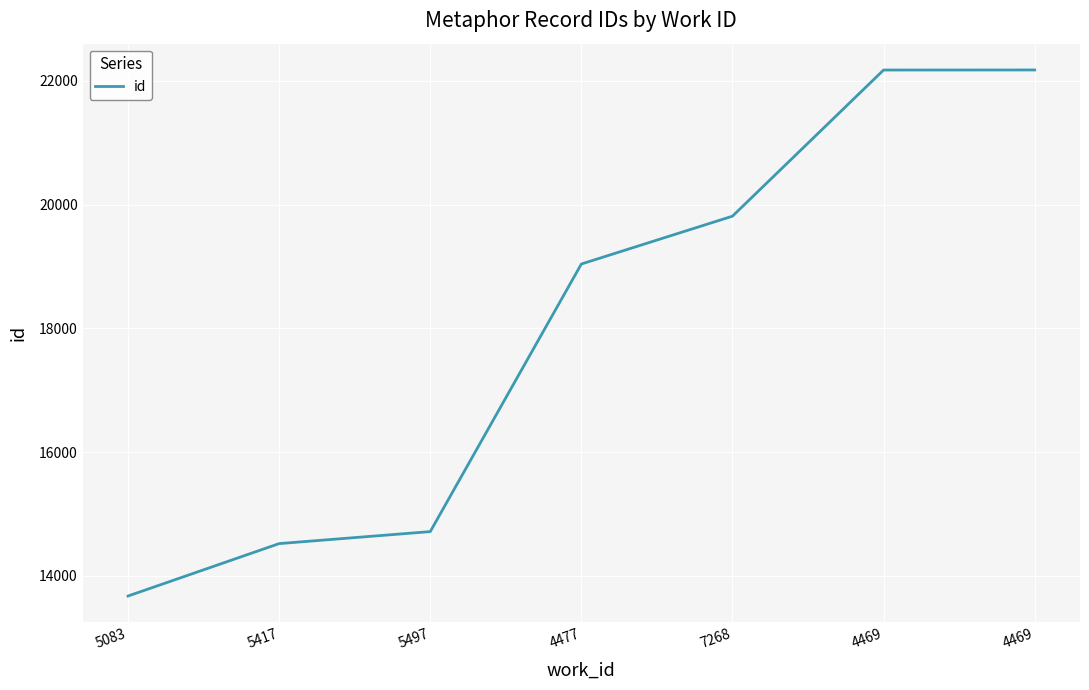

Does the chart display data point markers on the line(s)?

No